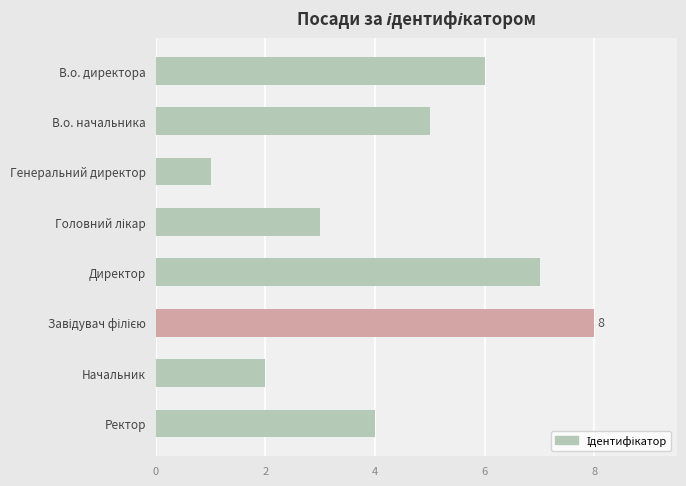

Is it true that the value at Директор is 7?

True